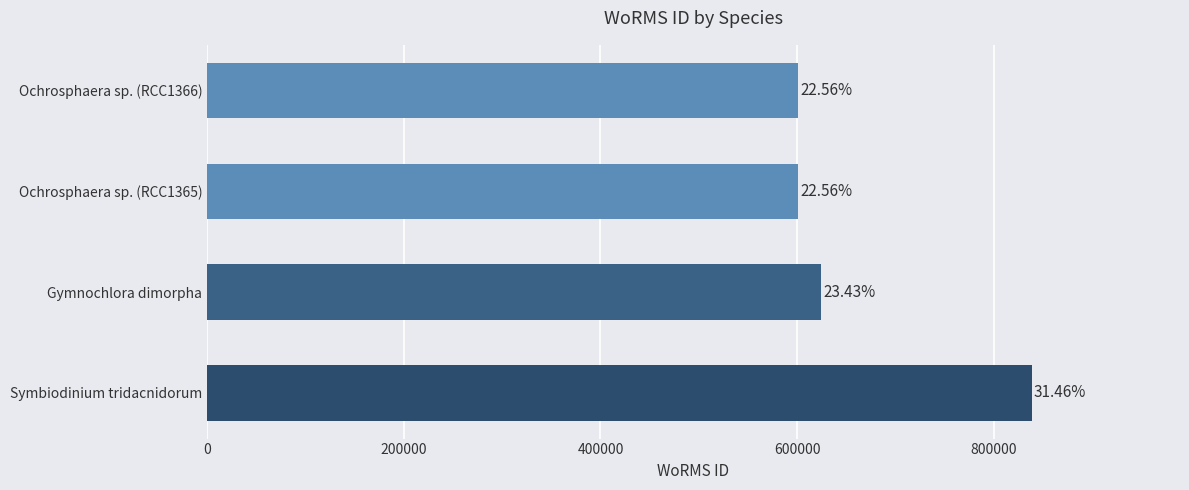

What is the difference between the maximum and minimum values?

237275